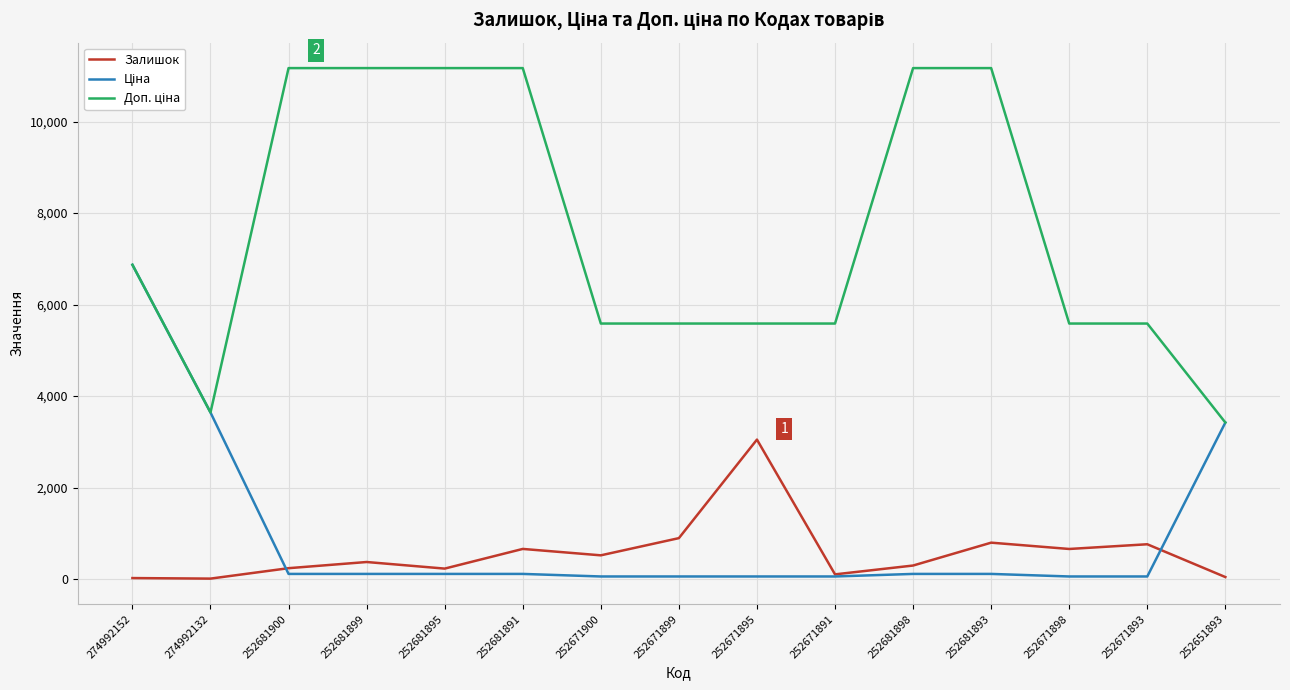

At which category is the sum across all series the highest?

274992152